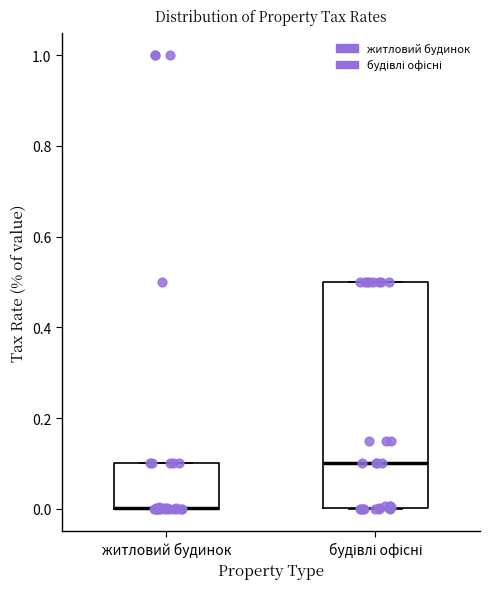

Which box is the tallest, from its lower edge to its upper edge?

будівлі офісні